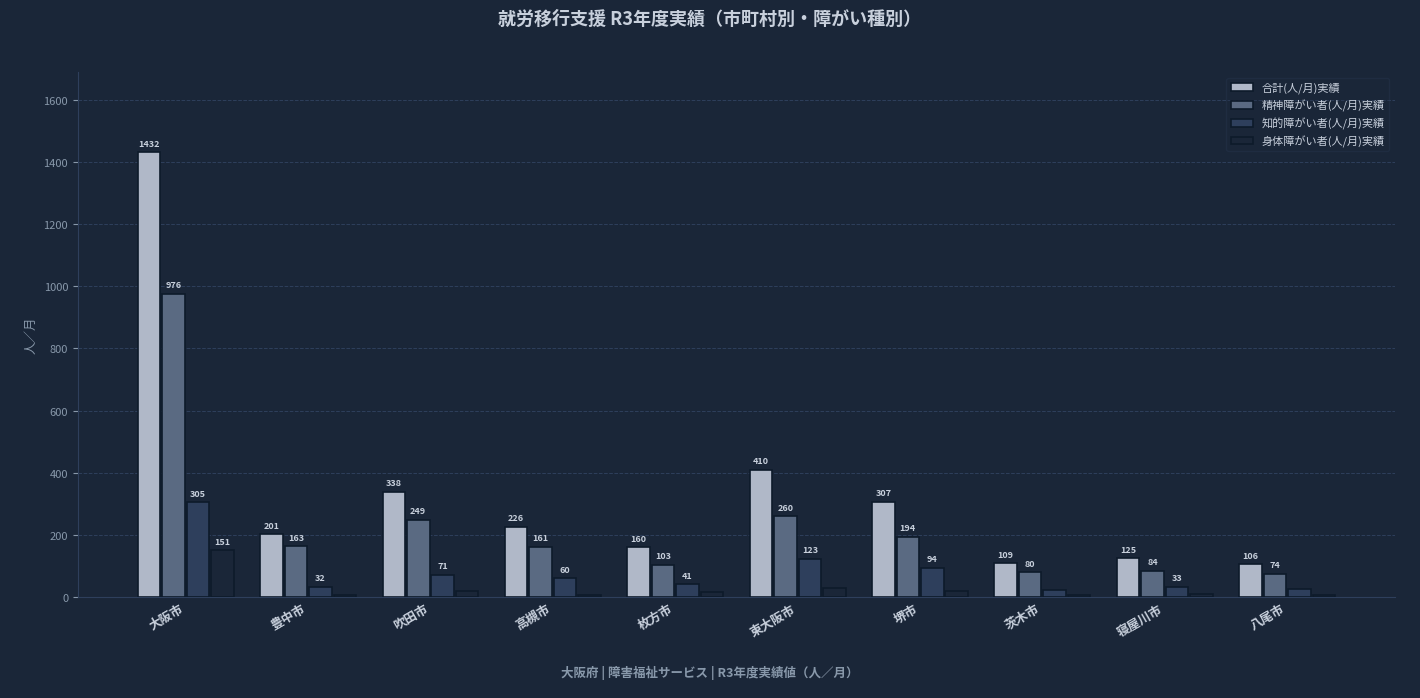

At which label does 合計(人/月)実績 first exceed 226?

大阪市